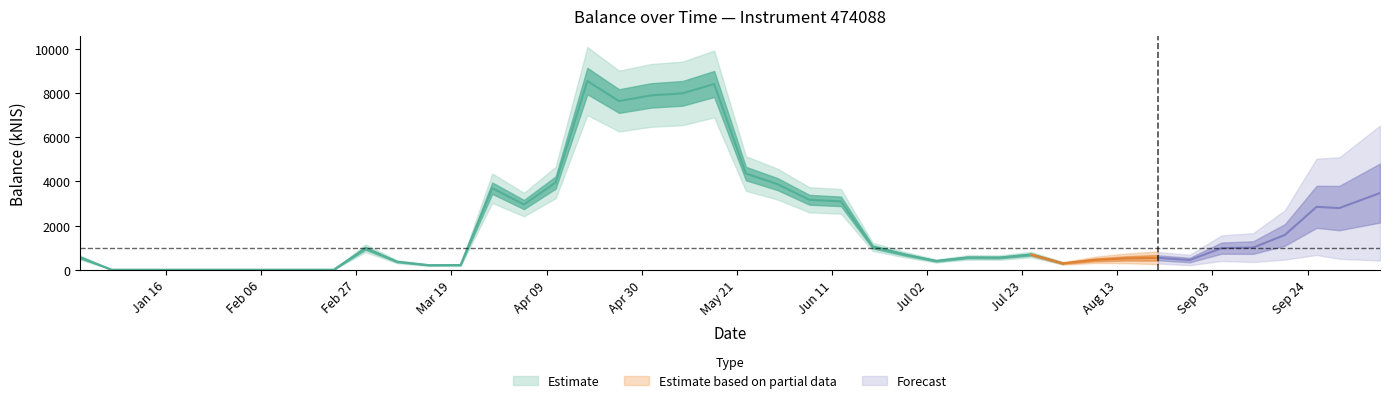

List the labels in order of value, largest first.

2024-04-18, 2024-05-16, 2024-05-09, 2024-05-02, 2024-04-25, 2024-05-23, 2024-04-11, 2024-05-30, 2024-03-28, 2024-10-10, 2024-06-06, 2024-06-13, 2024-04-04, 2024-09-26, 2024-10-01, 2024-09-19, 2024-06-20, 2024-09-12, 2024-09-05, 2024-02-29, 2024-06-27, 2024-07-25, 2024-07-11, 2023-12-28, 2024-07-18, 2024-08-22, 2024-08-15, 2024-08-08, 2024-08-29, 2024-07-04, 2024-03-07, 2024-08-01, 2024-03-21, 2024-03-14, 2024-01-04, 2024-02-22